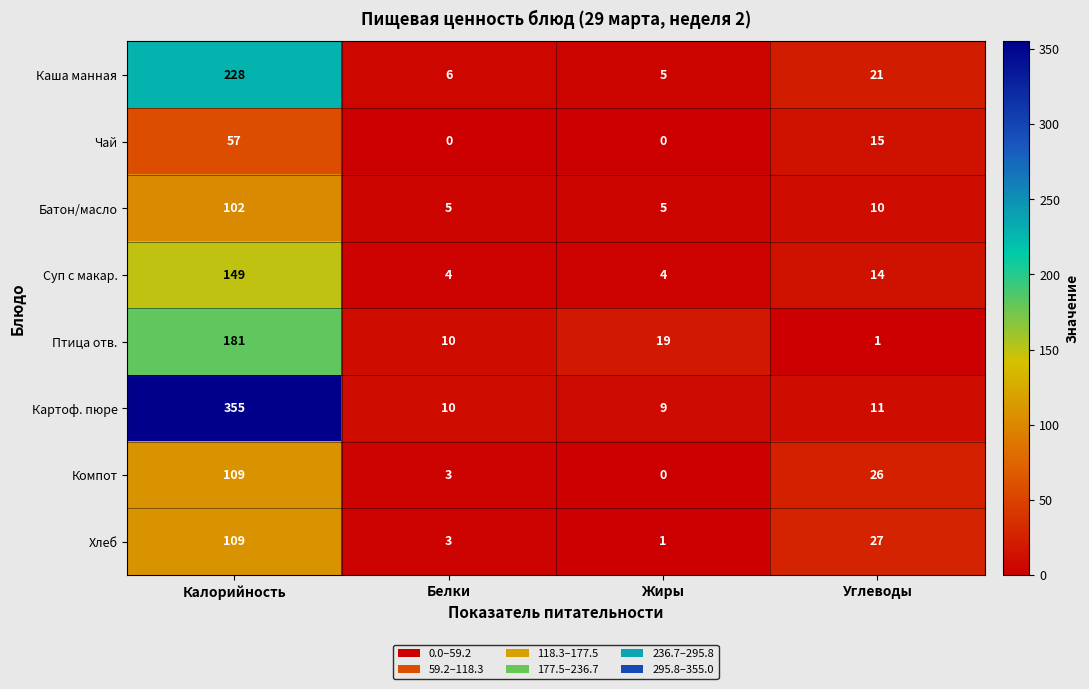

At which category is the sum across all series the highest?

Калорийность